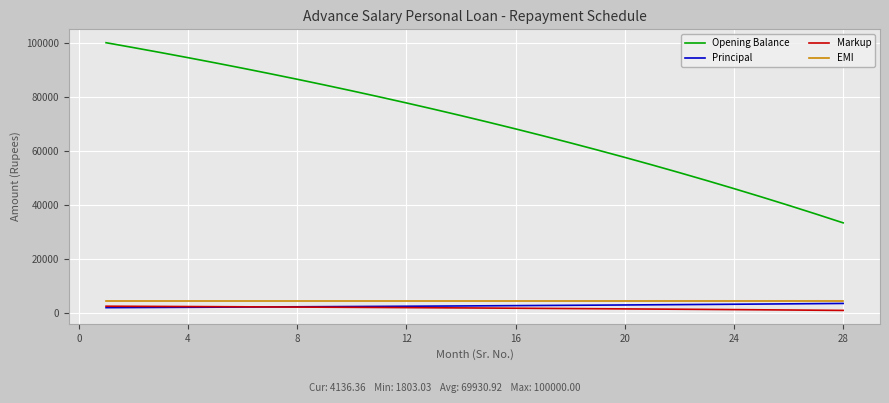

What is the average value of the EMI series?

4136.4